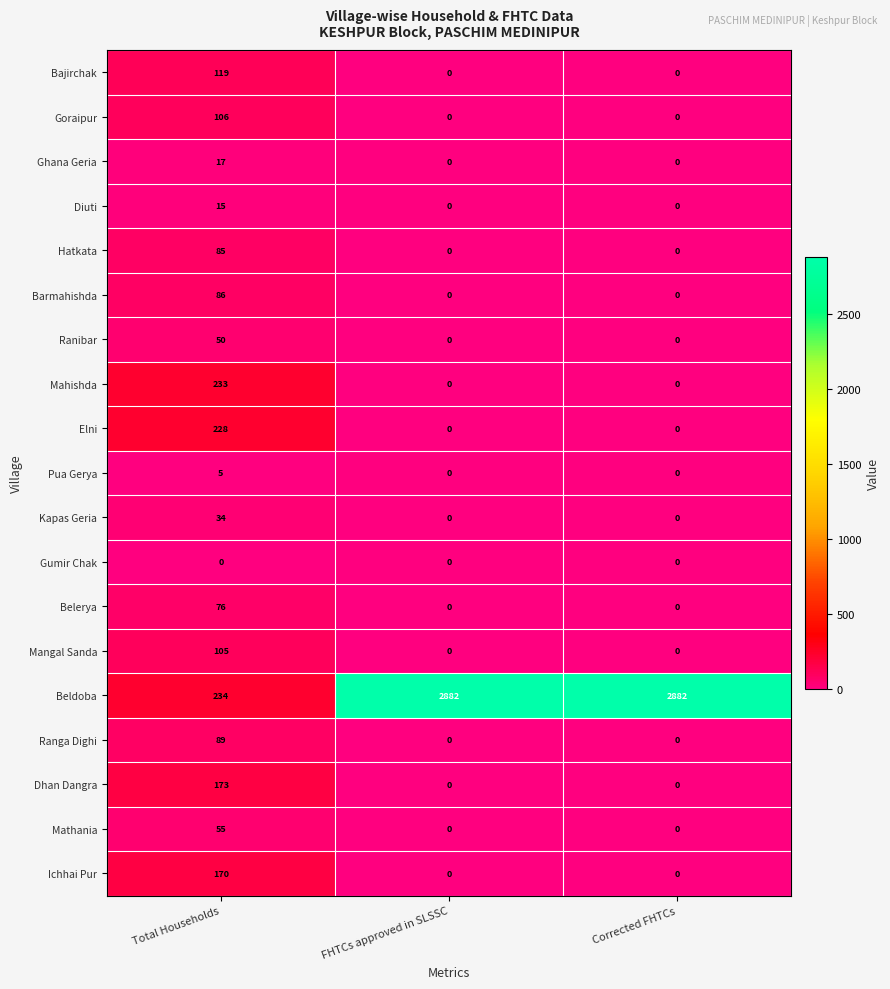

At Total Households, list the series in order from largest to smallest.

Beldoba, Mahishda, Elni, Dhan Dangra, Ichhai Pur, Bajirchak, Goraipur, Mangal Sanda, Ranga Dighi, Barmahishda, Hatkata, Belerya, Mathania, Ranibar, Kapas Geria, Ghana Geria, Diuti, Pua Gerya, Gumir Chak